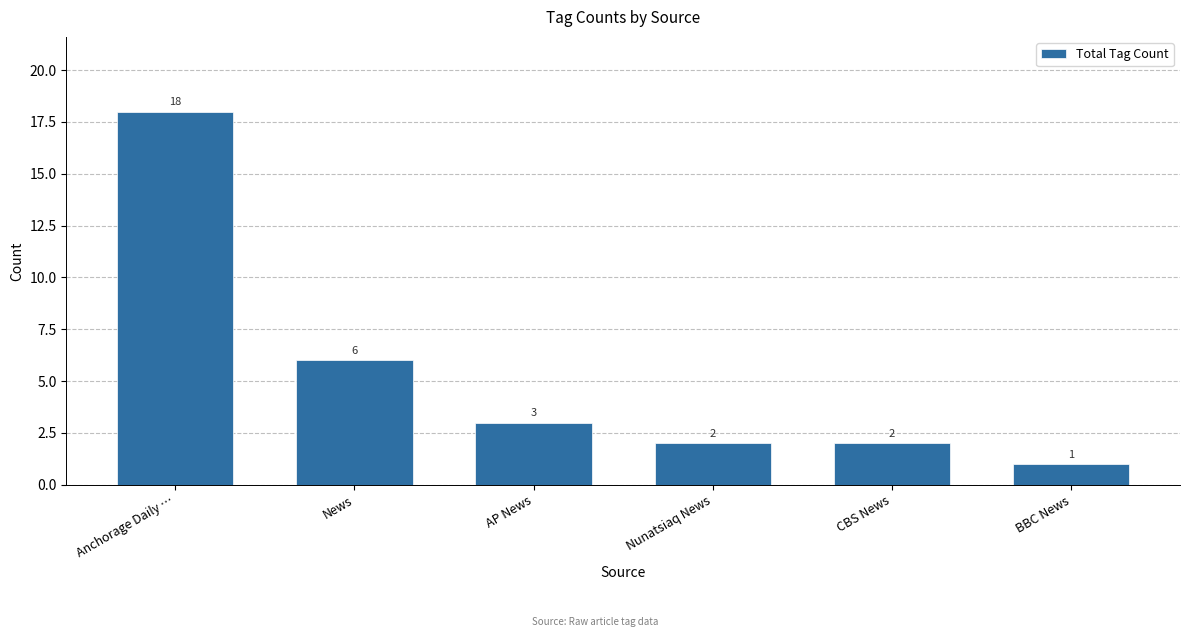

Which label corresponds to the largest value in the chart?

Anchorage Daily …